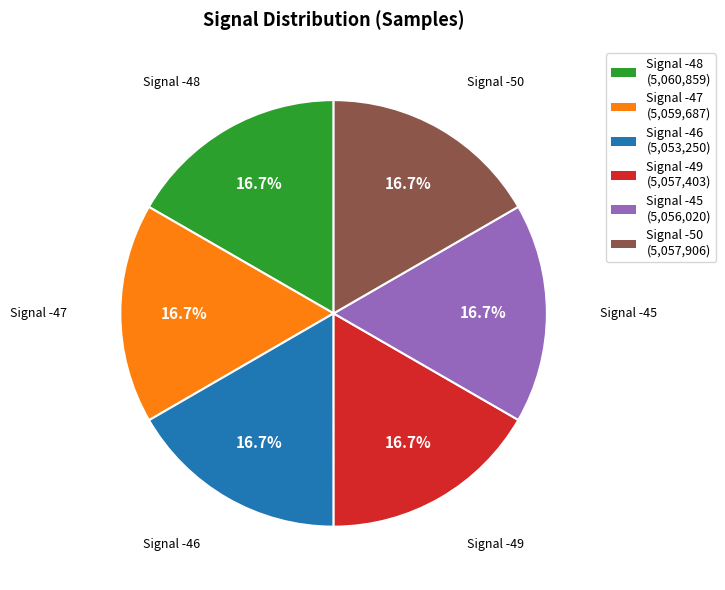

How much of the chart is everything except Signal -50?

83.3%